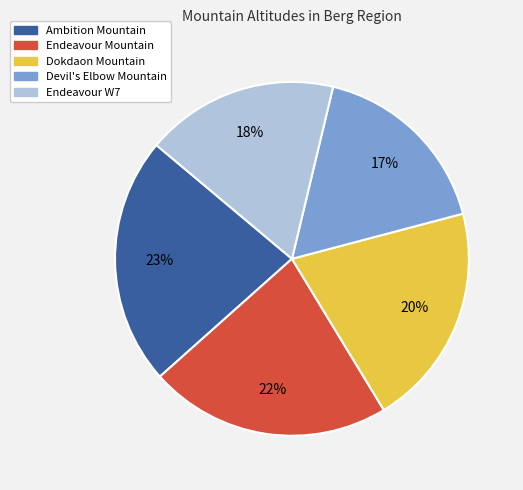

True or false: Endeavour Mountain accounts for 22% of the total.

True